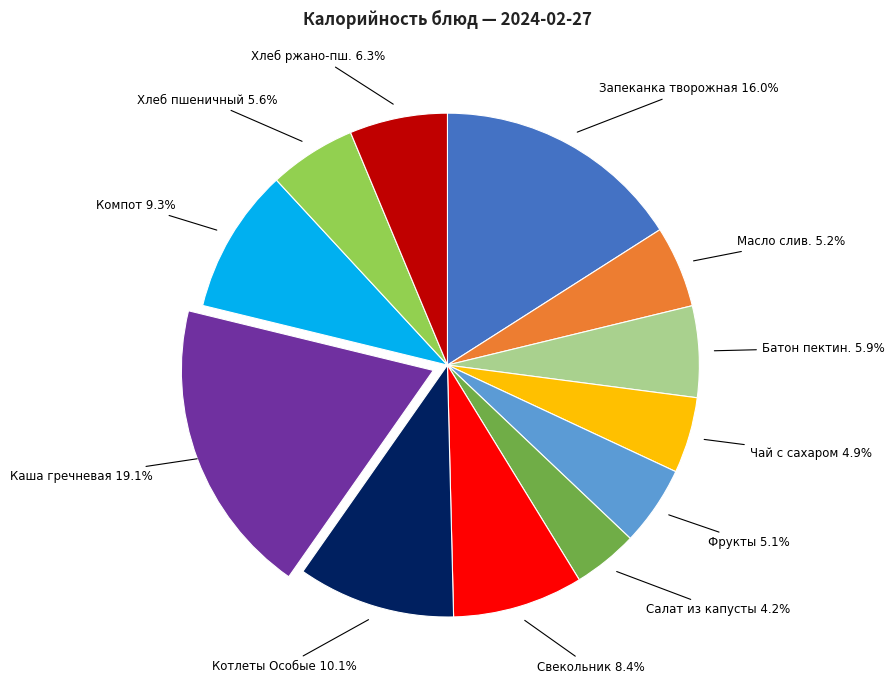

Does any single category account for the majority?

No